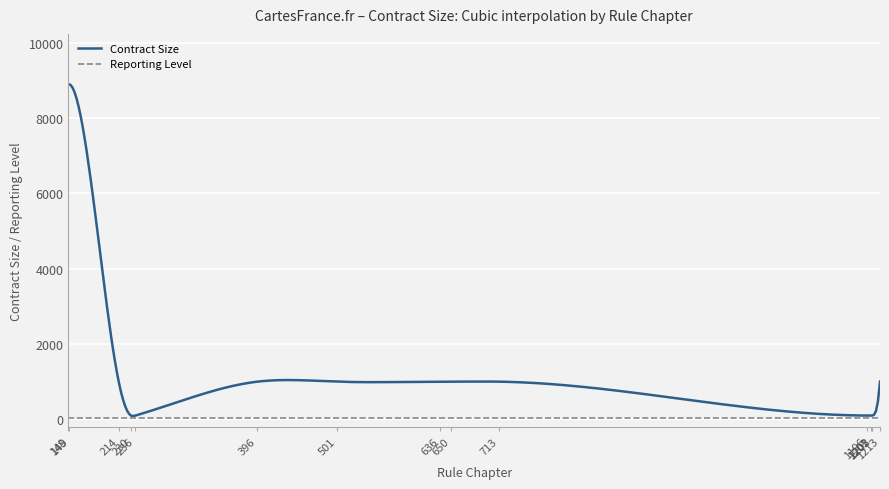

Rank the series by their maximum value, from highest to lowest.

Contract Size, Reporting Level